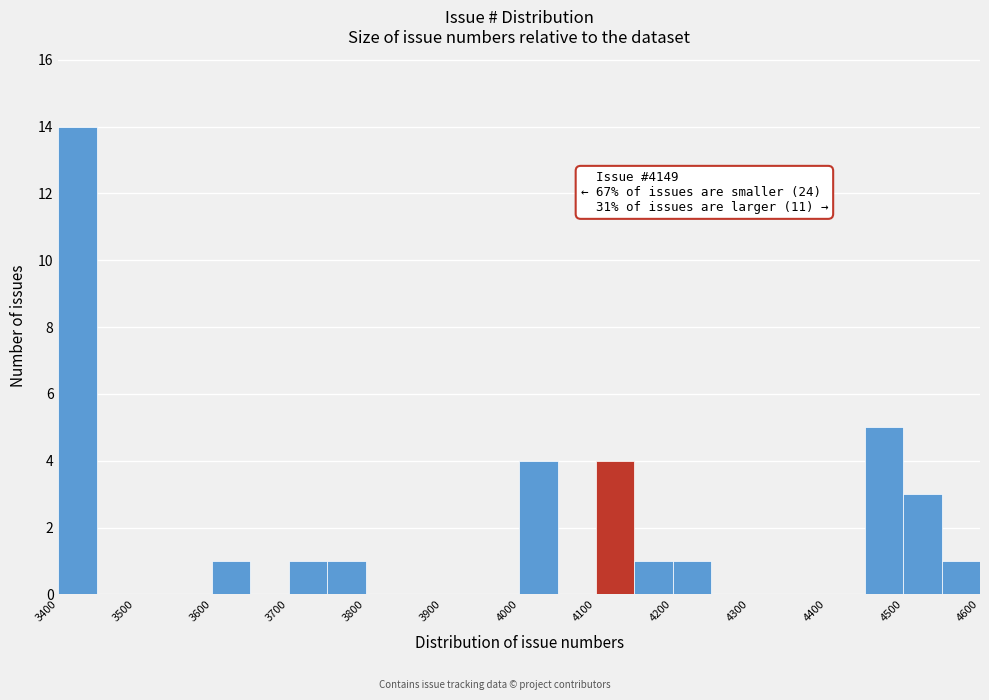

Which range on the x-axis has the tallest bar?

3400 to 3450